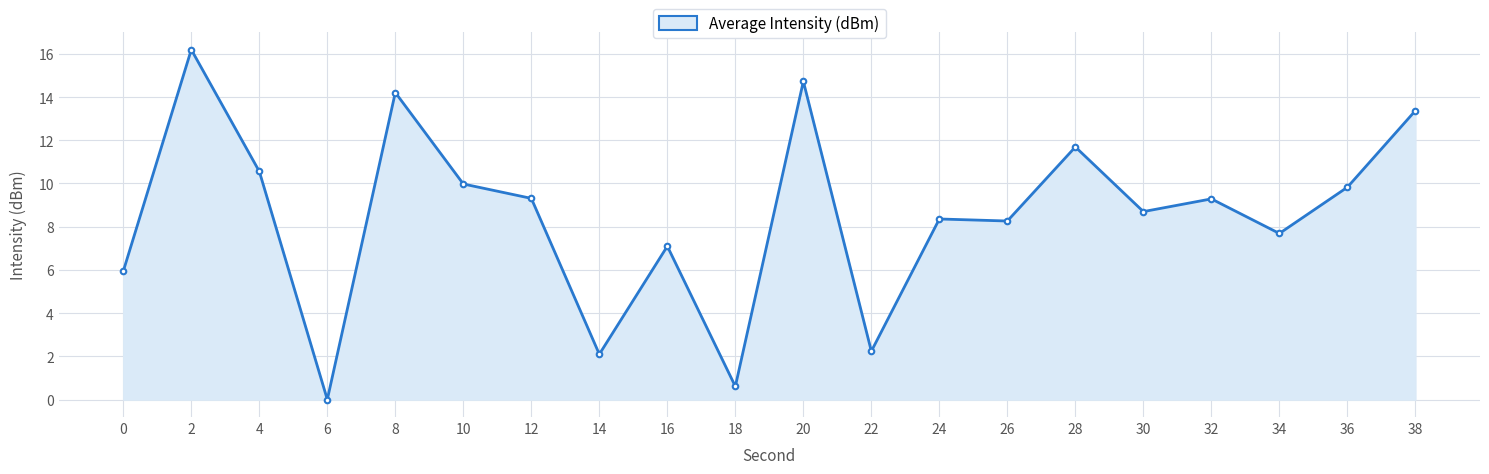

Is it true that the value at 22 is 2.2?

True